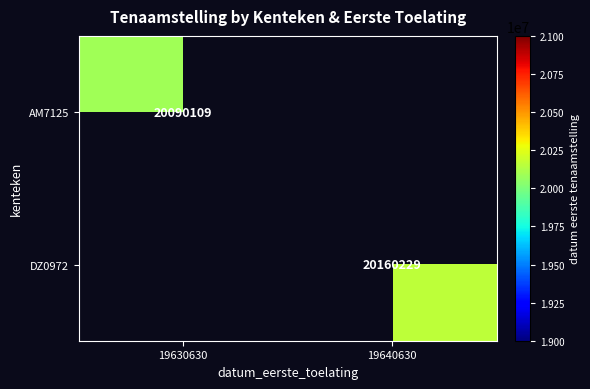

The value of DZ0972 at 19640630 is 10768860. True or false?

False